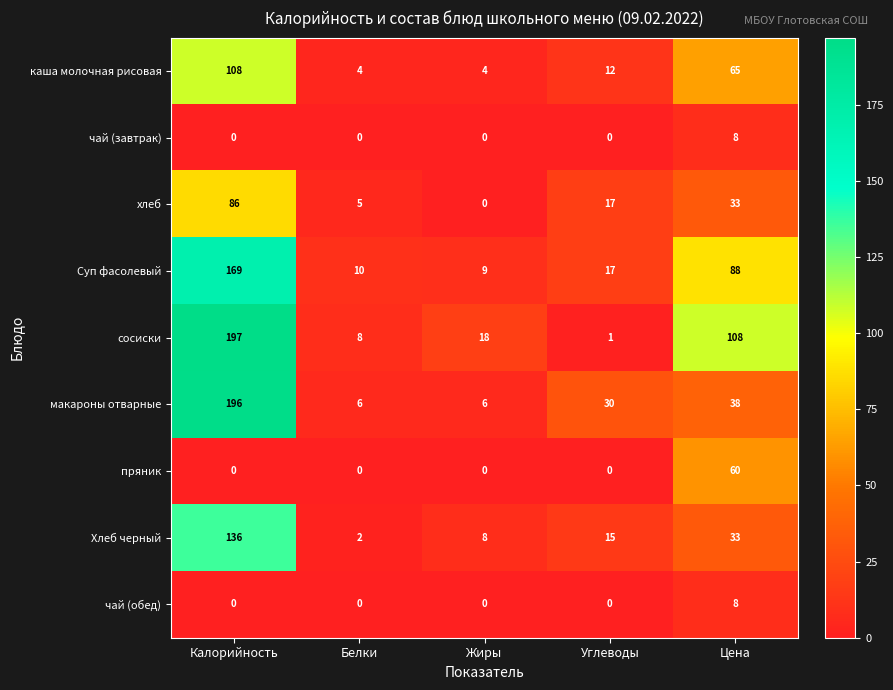

Which series has the largest range (max minus min)?

сосиски